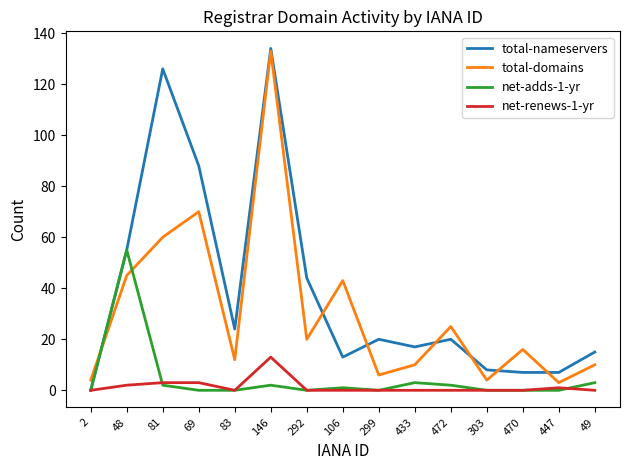

What position from the right is 433?

6